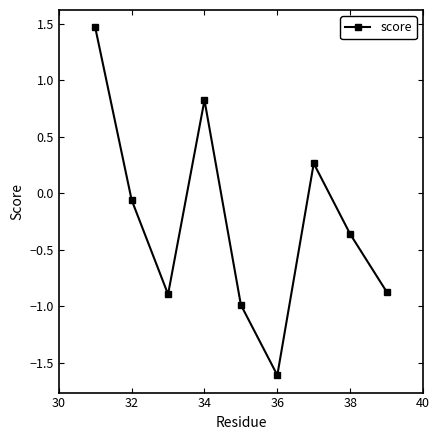

How many lines are shown in the chart?

1